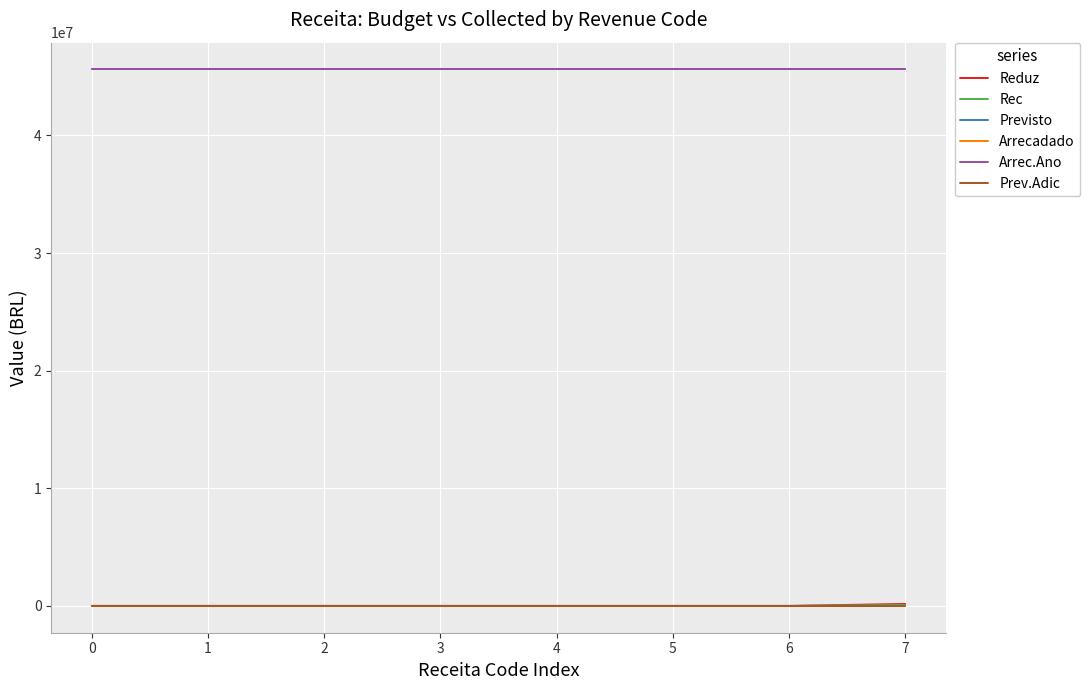

Does the chart display data point markers on the line(s)?

No